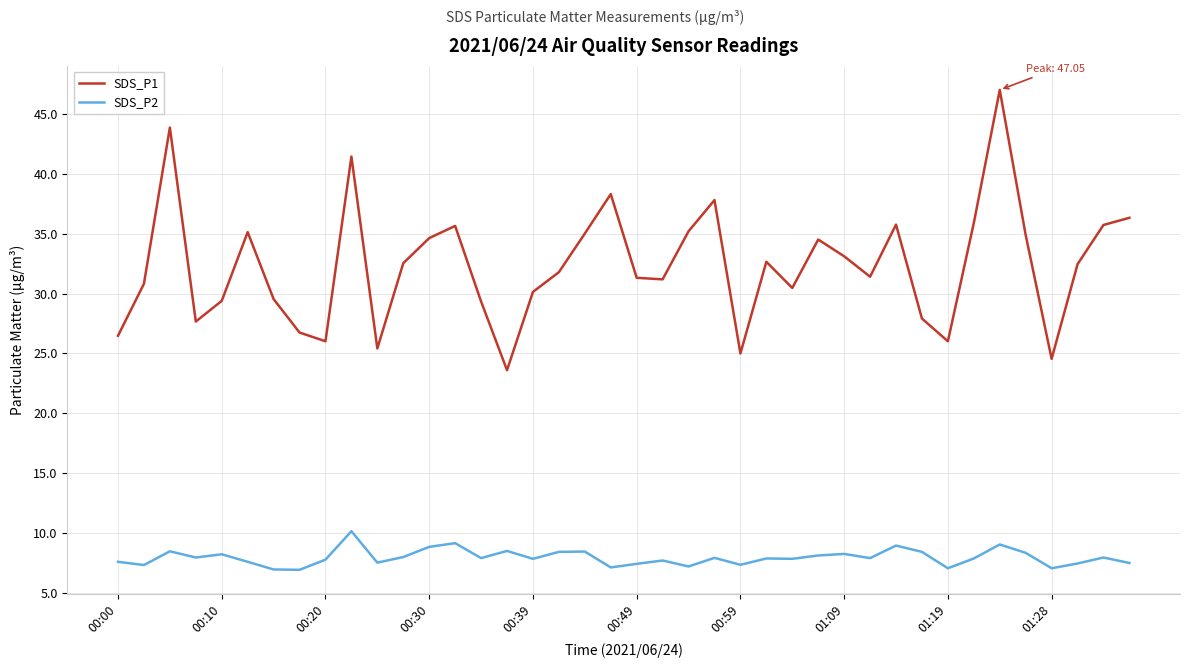

True or false: SDS_P2 and SDS_P1 cross at least once.

False